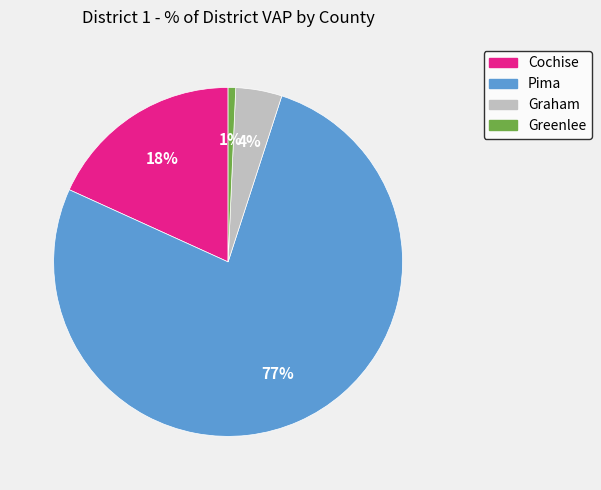

To the nearest percent, what is the average slice percentage?

25%